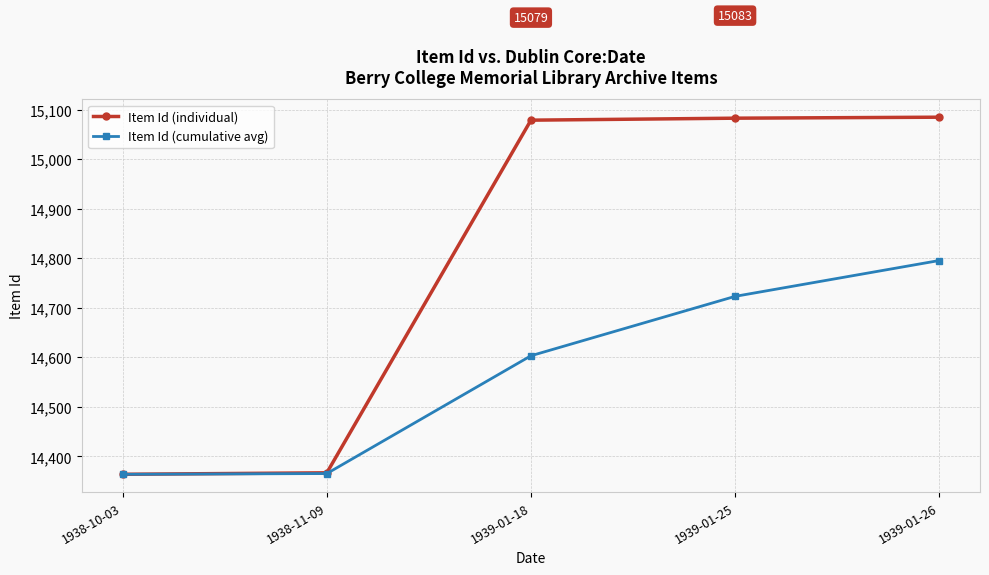

True or false: Item Id (cumulative avg) has a value of 4828.9 at 1938-11-09.

False